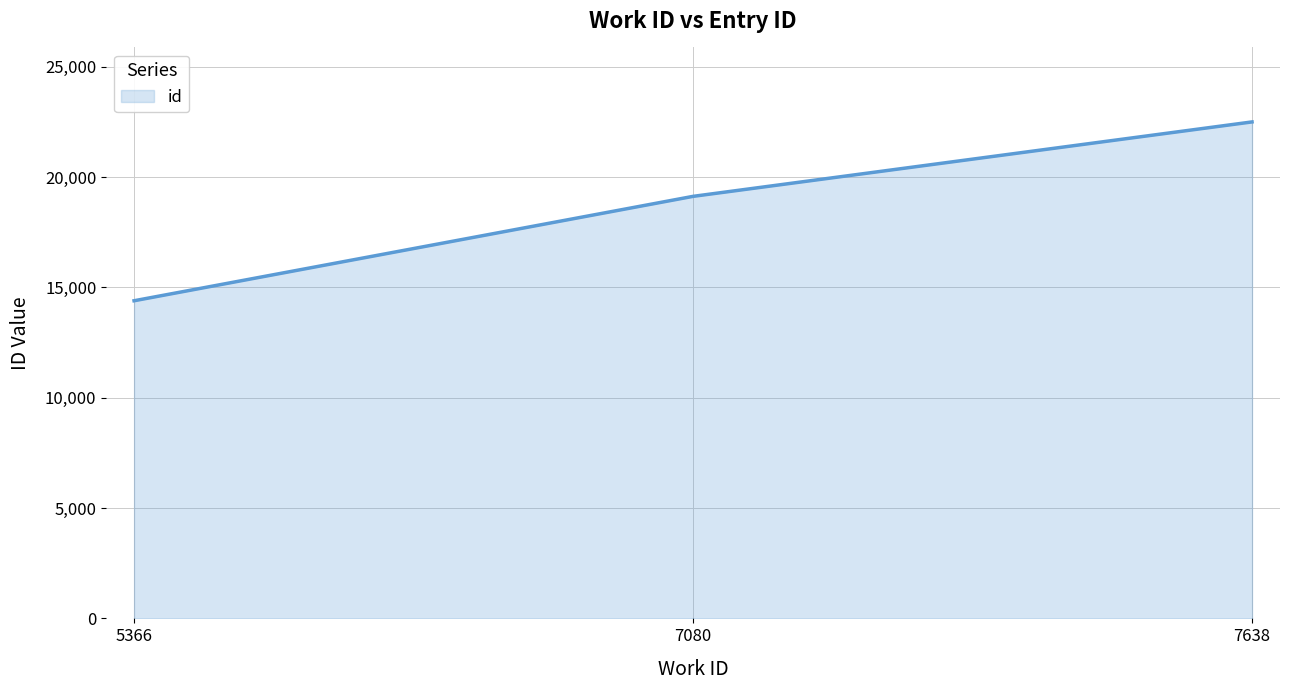

Reading right to left, list all the values displayed in this chart.

7638=22503	7080=19129	5366=14397